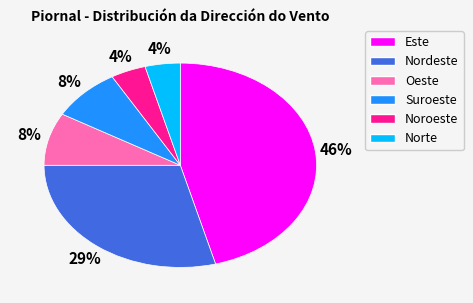

Is Norte the majority of the pie?

No